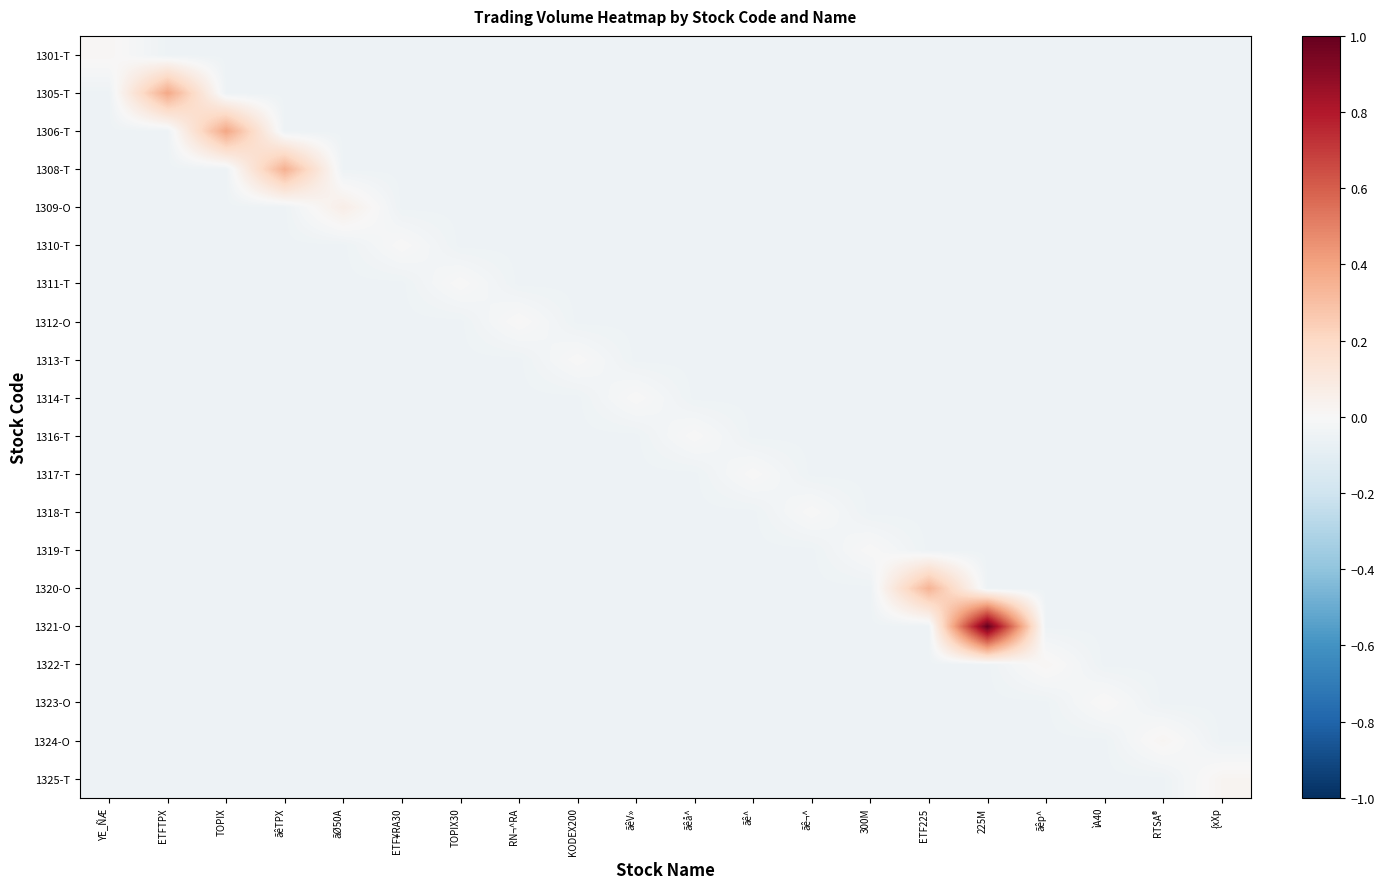

List the series in order of their peak value, highest first.

1321-O, 1306-T, 1305-T, 1308-T, 1320-O, 1309-O, 1325-T, 1324-O, 1322-T, 1301-T, 1323-O, 1312-O, 1311-T, 1314-T, 1310-T, 1319-T, 1313-T, 1318-T, 1316-T, 1317-T